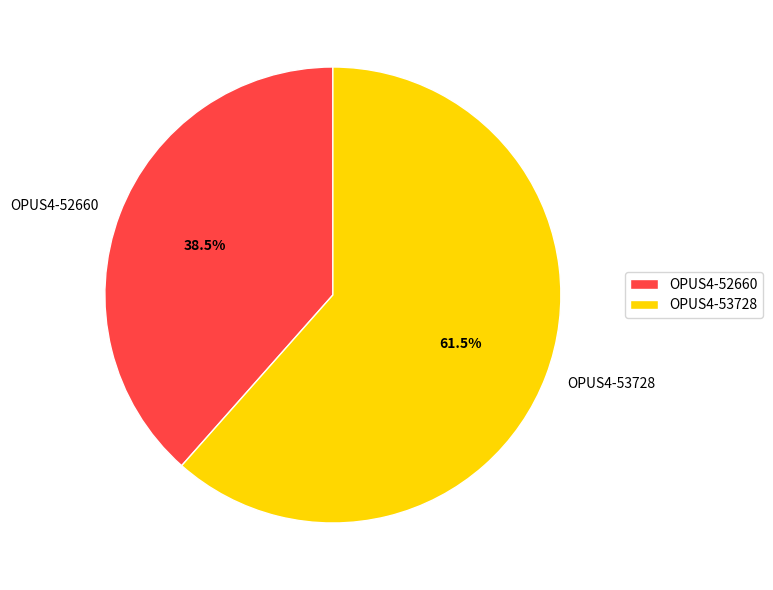

Between OPUS4-53728 and OPUS4-52660, which is larger?

OPUS4-53728